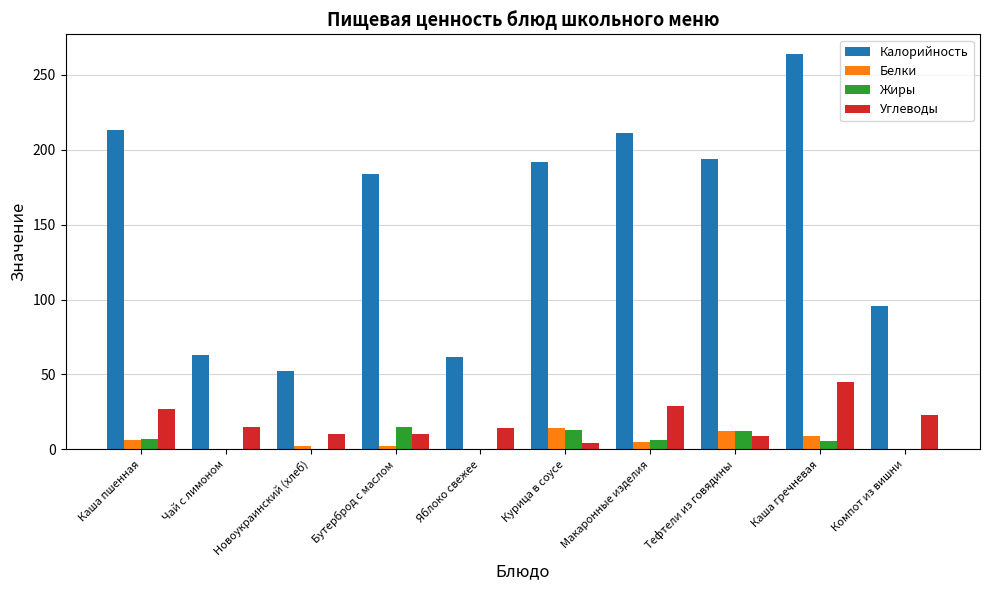

Which series has the largest total across all categories?

Калорийность